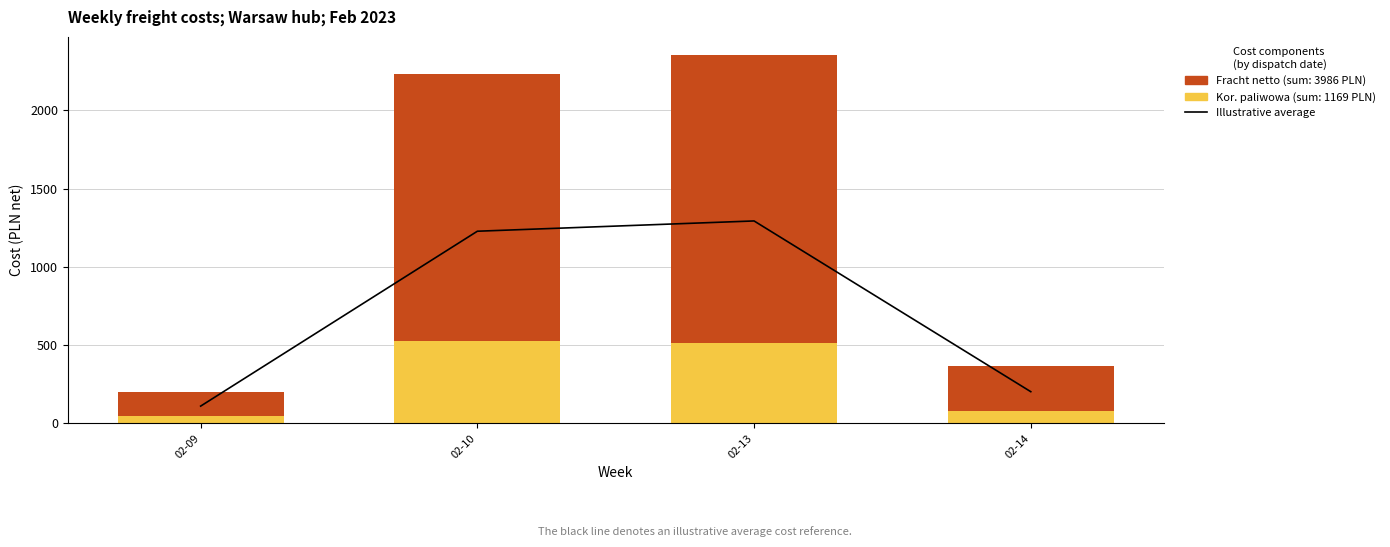

Between 02-14 and 02-09, which is larger?

02-14